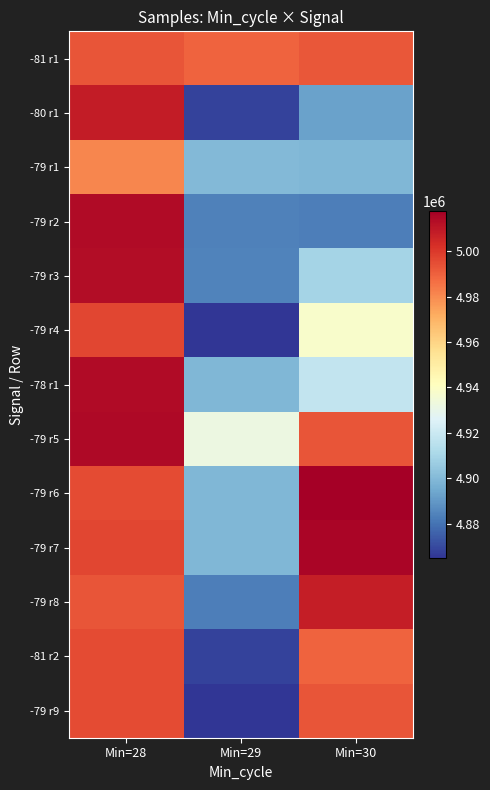

What is the difference between the highest and lowest values at Min=29?

124352